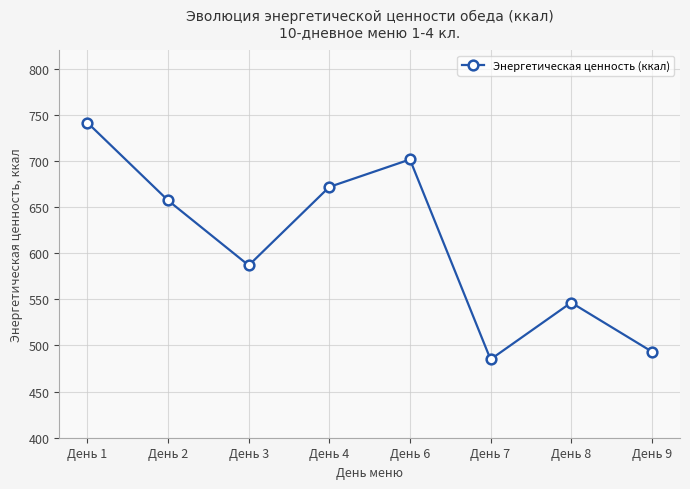

What is the minimum value shown in the chart?

484.9